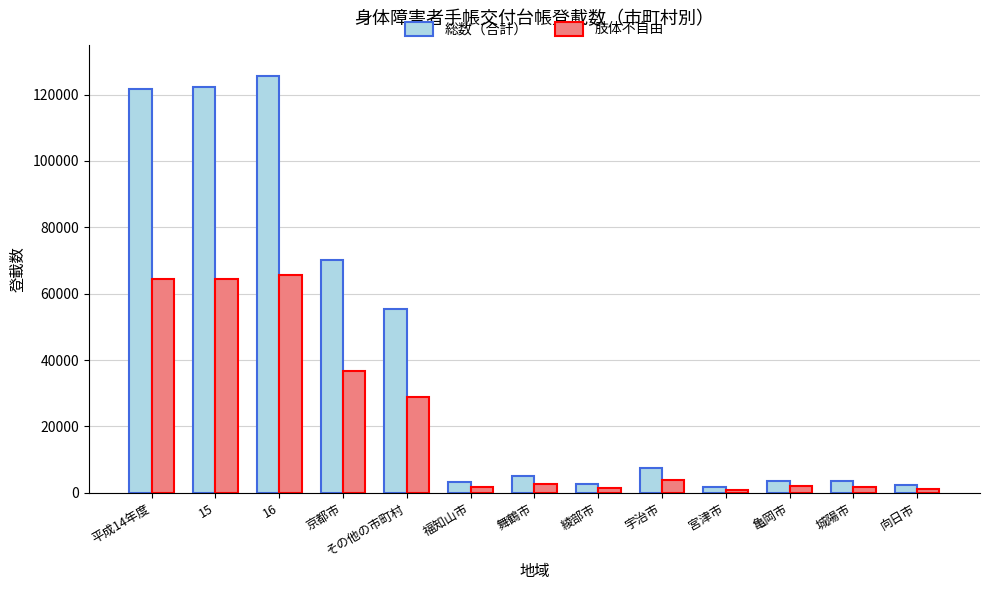

Between その他の市町村 and 福知山市, which series saw the biggest shift?

総数（合計）